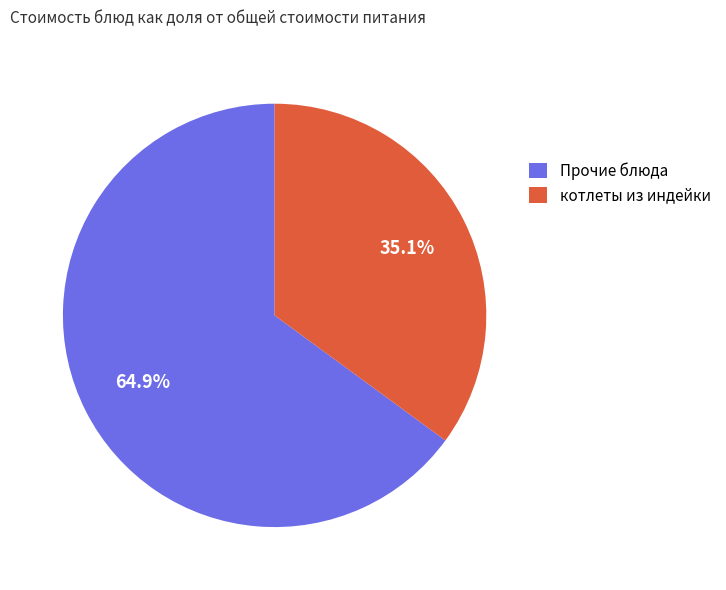

Between Прочие блюда and котлеты из индейки, which is larger?

Прочие блюда